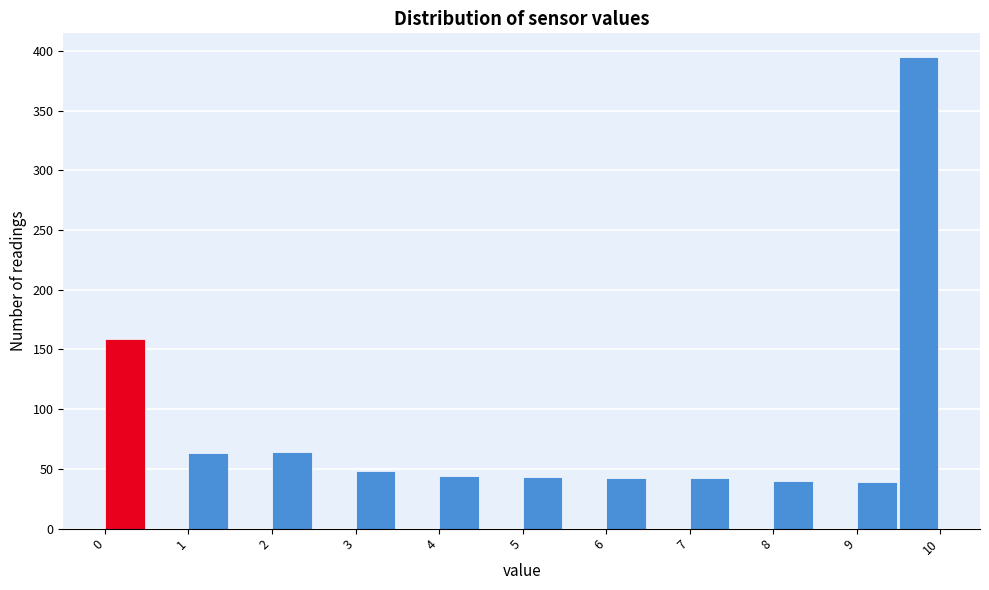

Reading left to right, list every bar in this chart as the range it spans on the x-axis followed by its height. The values are not printed on the chart, so give them approximately, as read against the axis.

0.0 to 0.5: 160
0.5 to 1.0: 0
1.0 to 1.5: 65
1.5 to 2.0: 0
2.0 to 2.5: 65
2.5 to 3.0: 0
3.0 to 3.5: 50
3.5 to 4.0: 0
4.0 to 4.5: 45
4.5 to 5.0: 0
5.0 to 5.5: 45
5.5 to 6.0: 0
6.0 to 6.5: 40
6.5 to 7.0: 0
7.0 to 7.5: 40
7.5 to 8.0: 0
8.0 to 8.5: 40
8.5 to 9.0: 0
9.0 to 9.5: 40
9.5 to 10.0: 395